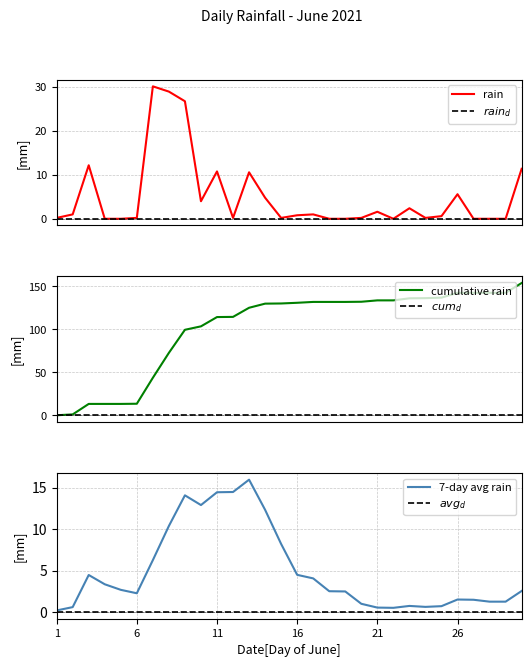

The rain series shows 0.0 at 28. True or false?

True